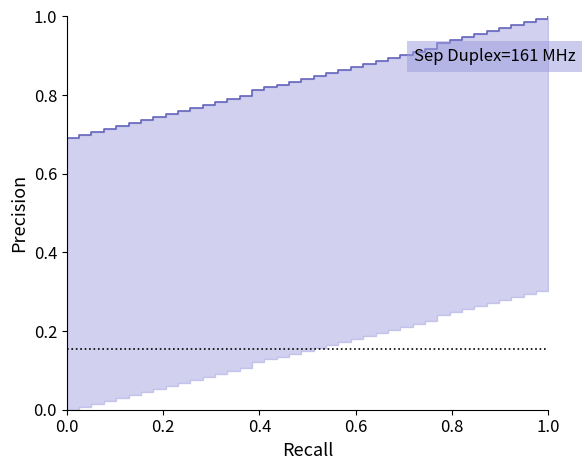

How many distinct data groups are displayed?

1